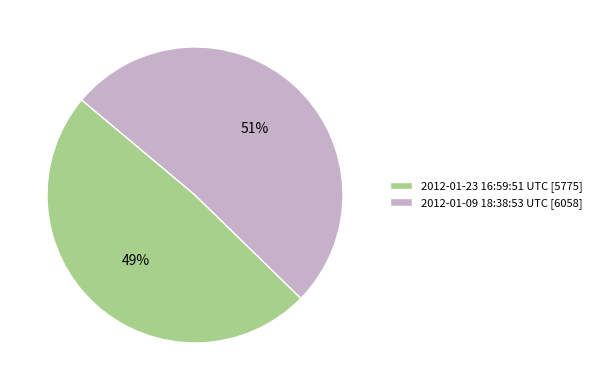

Between 2012-01-23 16:59:51 UTC [5775] and 2012-01-09 18:38:53 UTC [6058], which is larger?

2012-01-09 18:38:53 UTC [6058]